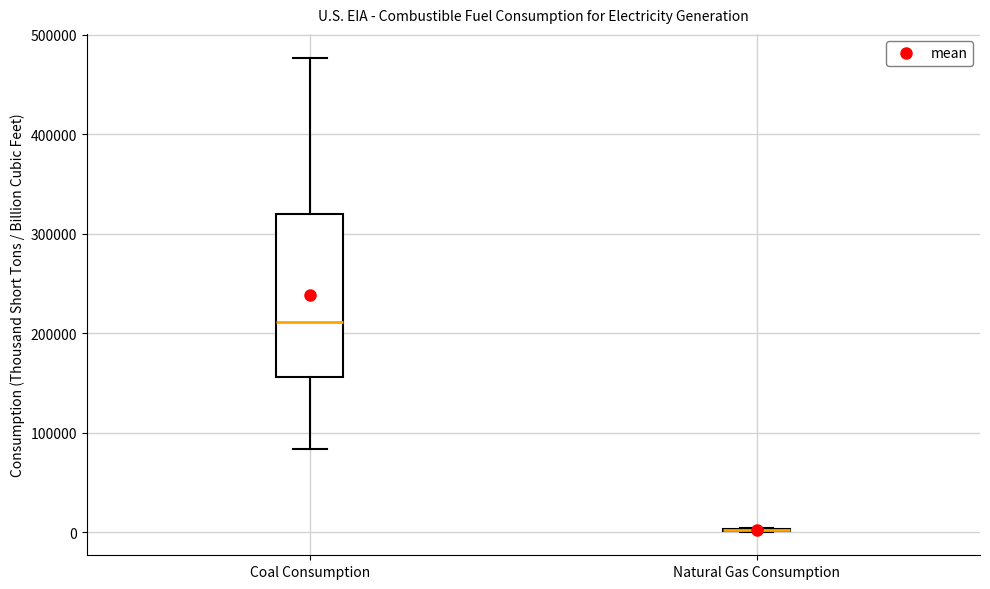

Where does the upper whisker of the box for Coal Consumption end on the y-axis? The values are not printed on the chart, so give them approximately, as read against the axis.

480000